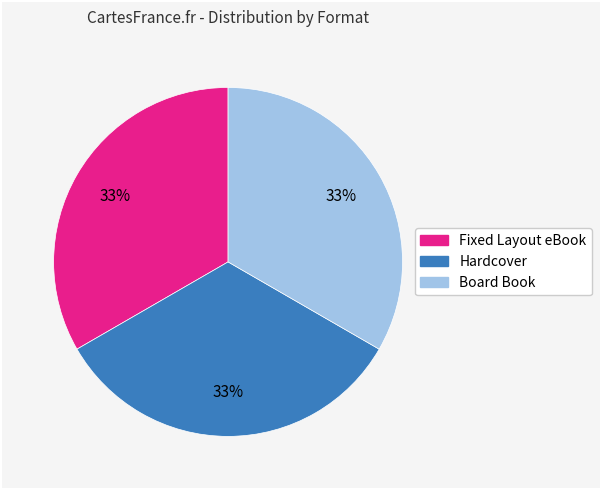

Does any single category account for the majority?

No